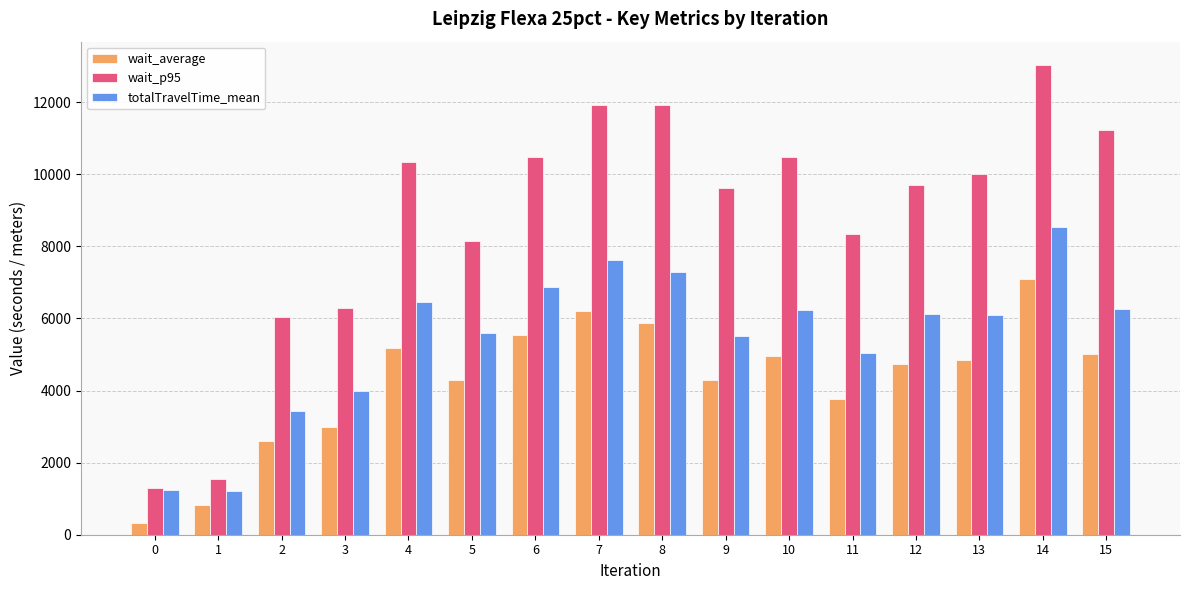

Which category has the highest value in the wait_p95 series?

14